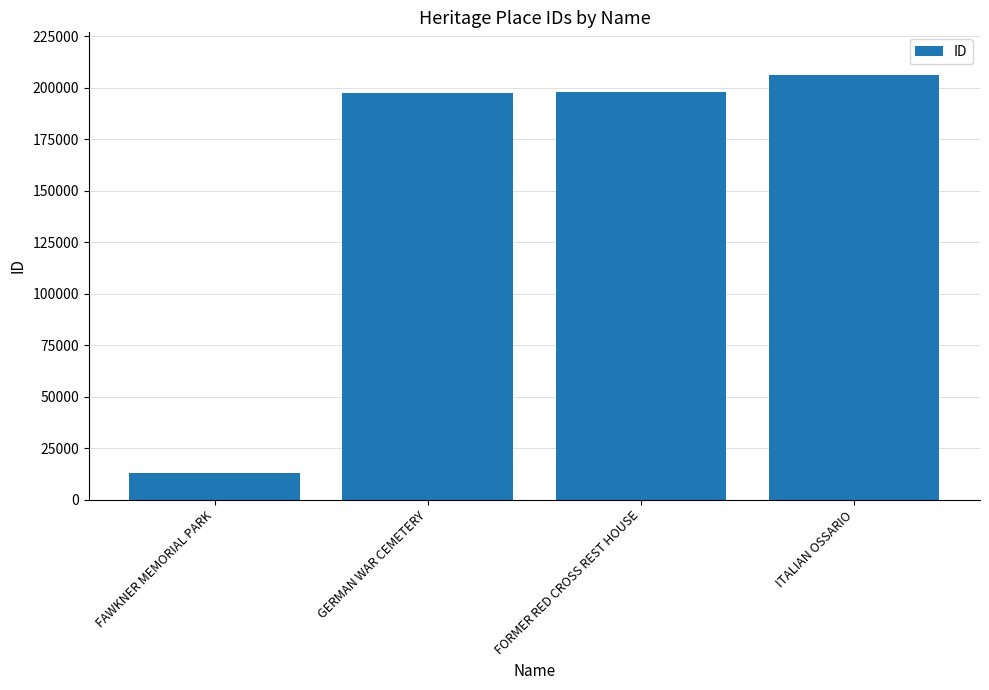

What is the change in value from FAWKNER MEMORIAL PARK to ITALIAN OSSARIO?

+193320